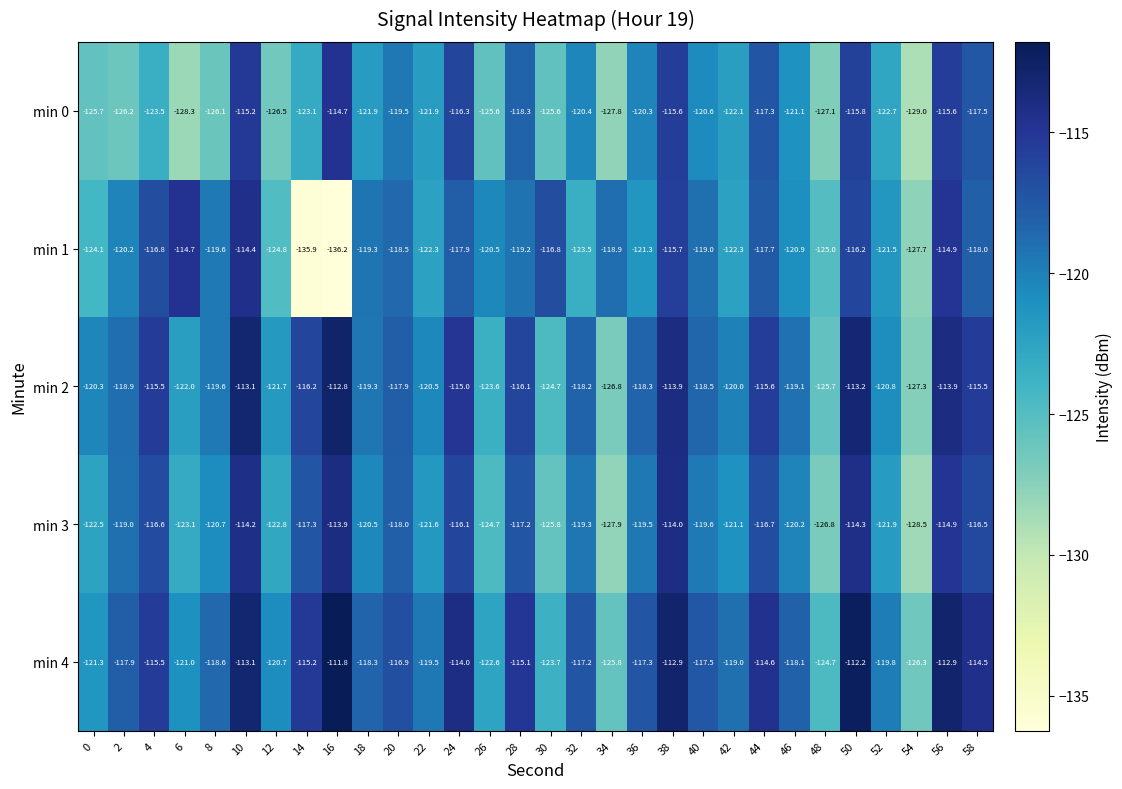

At which category is the sum across all series the highest?

10